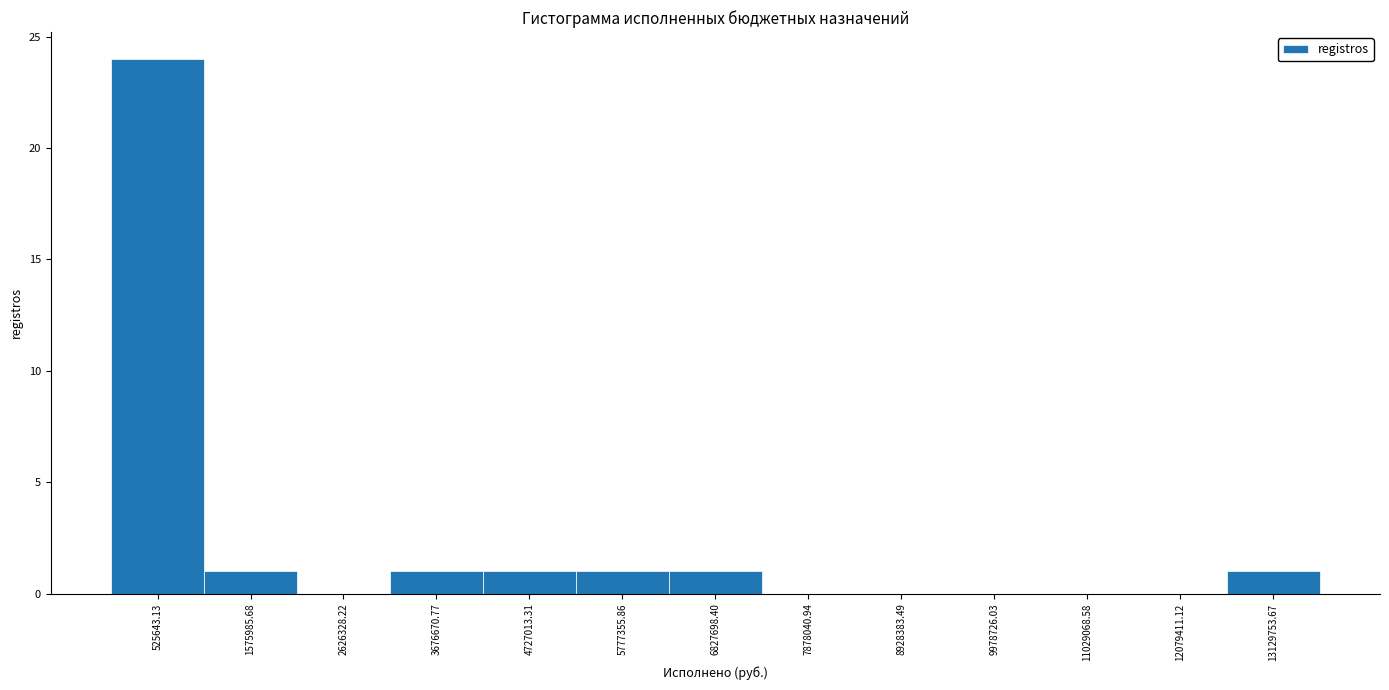

Reading left to right, transcribe this chart: for each bar, give the range it covers on the x-axis and its height. Neither the bar edges nor the heights are printed on the chart, so give them approximately, as read against the axes.

0 to 1000000: 24
1000000 to 2200000: 1
2200000 to 3200000: 0
3200000 to 4200000: 1
4200000 to 5200000: 1
5200000 to 6400000: 1
6400000 to 7400000: 1
7400000 to 8400000: 0
8400000 to 9400000: 0
9400000 to 10600000: 0
10600000 to 11600000: 0
11600000 to 12600000: 0
12600000 to 13600000: 1